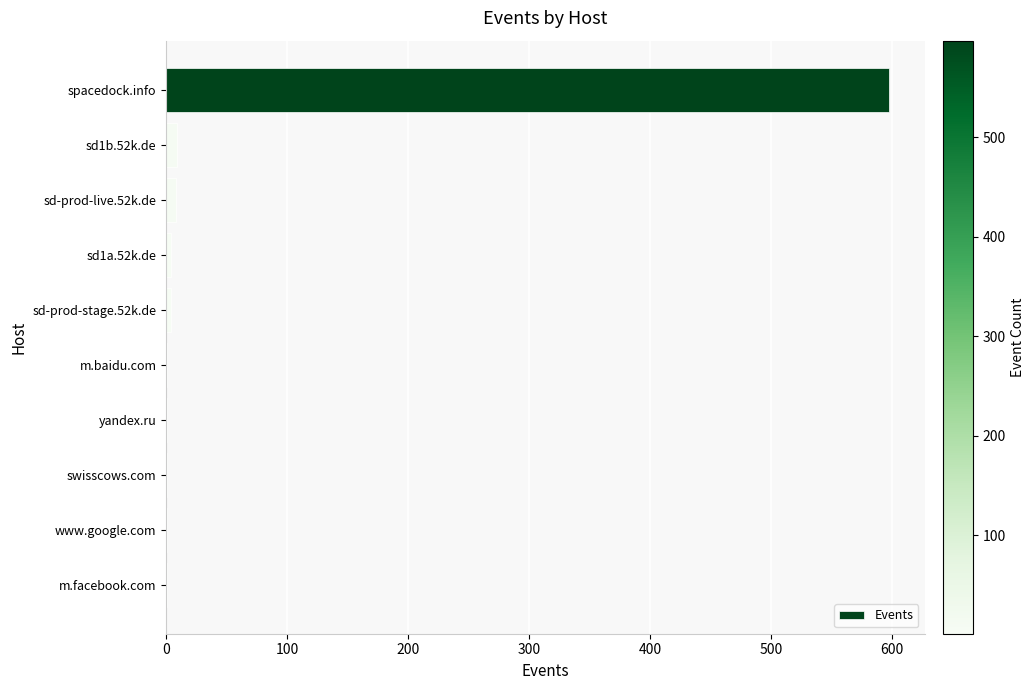

Which category has the highest value across all series?

spacedock.info